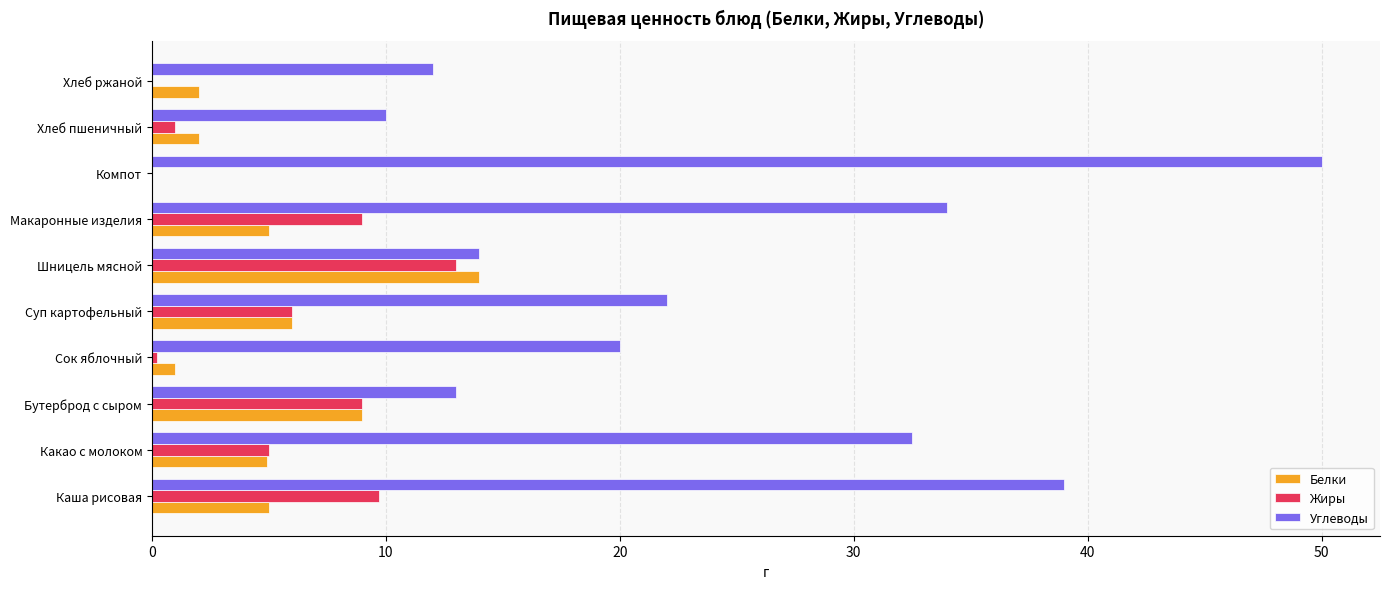

The Белки series shows 9.0 at Бутерброд с сыром. True or false?

True